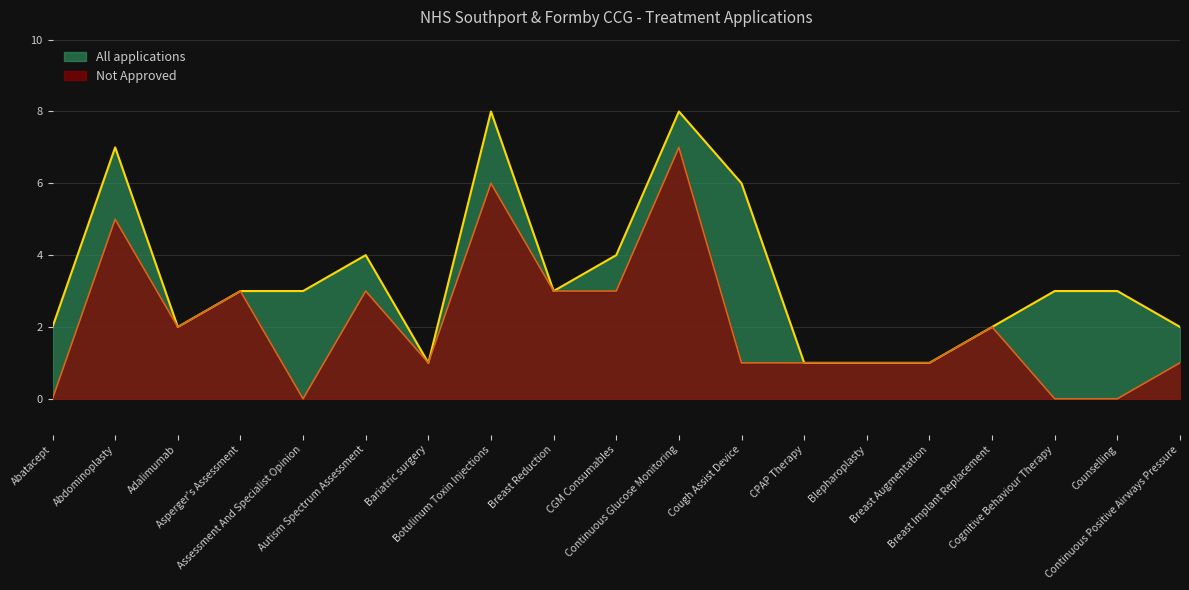

Reading right to left, extract all data points from this chart.

Not Approved: Continuous Positive Airways Pressure=1	Counselling=0	Cognitive Behaviour Therapy=0	Breast Implant Replacement=2	Breast Augmentation=1	Blepharoplasty=1	CPAP Therapy=1	Cough Assist Device=1	Continuous Glucose Monitoring=7	CGM Consumables=3	Breast Reduction=3	Botulinum Toxin Injections=6	Bariatric surgery=1	Autism Spectrum Assessment=3	Assessment And Specialist Opinion=0	Asperger's Assessment=3	Adalimumab=2	Abdominoplasty=5	Abatacept=0
All applications: Continuous Positive Airways Pressure=2	Counselling=3	Cognitive Behaviour Therapy=3	Breast Implant Replacement=2	Breast Augmentation=1	Blepharoplasty=1	CPAP Therapy=1	Cough Assist Device=6	Continuous Glucose Monitoring=8	CGM Consumables=4	Breast Reduction=3	Botulinum Toxin Injections=8	Bariatric surgery=1	Autism Spectrum Assessment=4	Assessment And Specialist Opinion=3	Asperger's Assessment=3	Adalimumab=2	Abdominoplasty=7	Abatacept=2